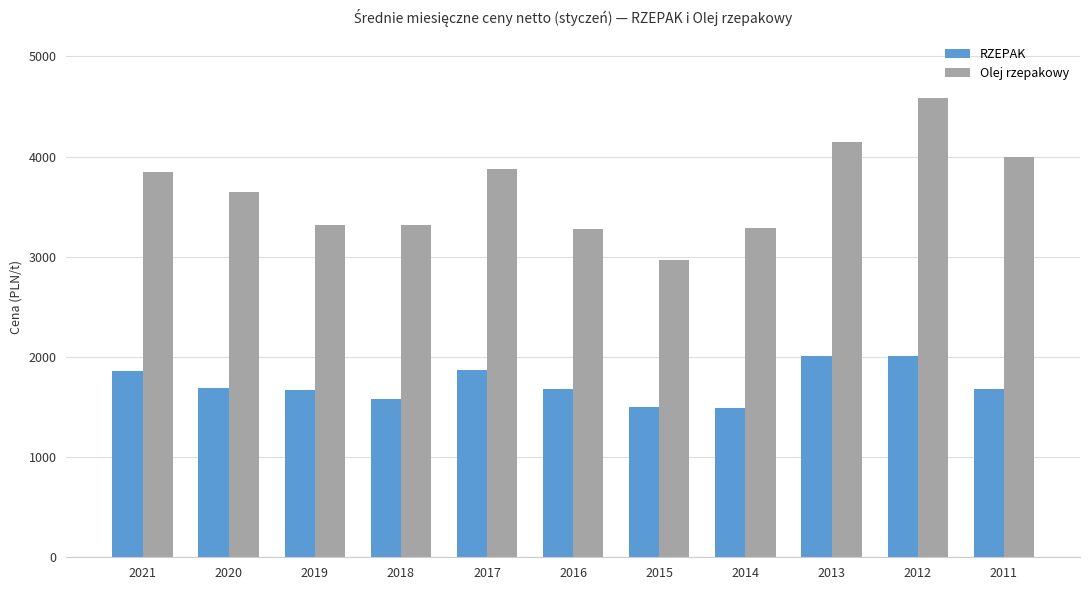

Rank the series by their average value, from lowest to highest.

RZEPAK, Olej rzepakowy